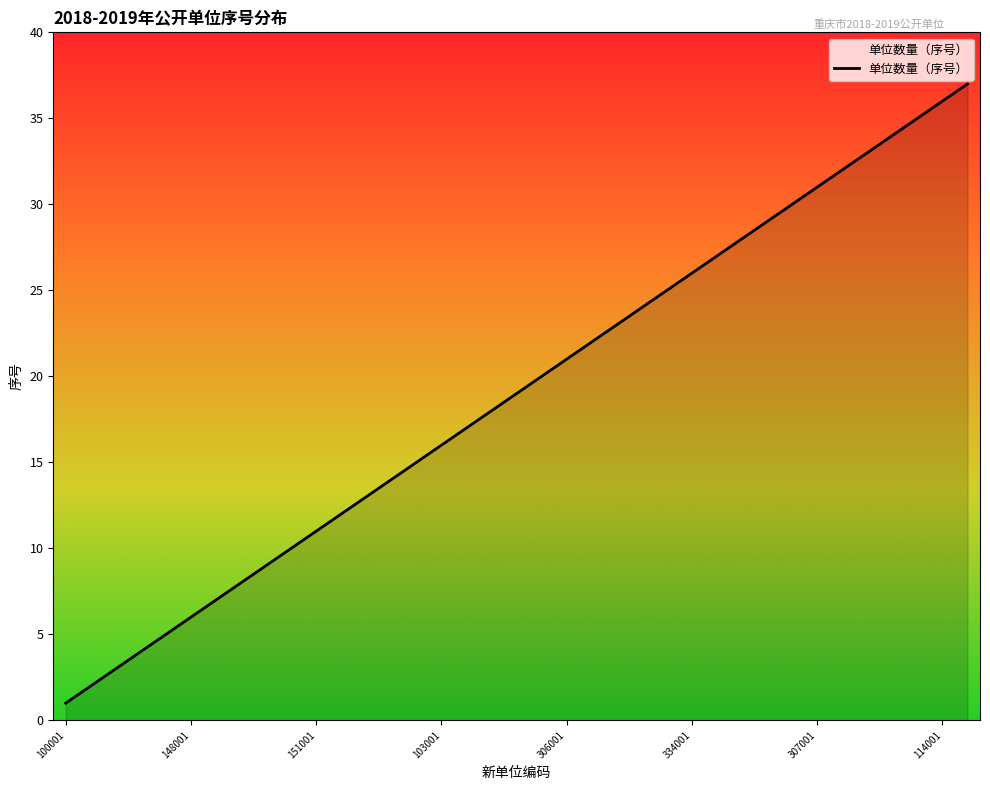

What is the difference between the maximum and minimum values?

36